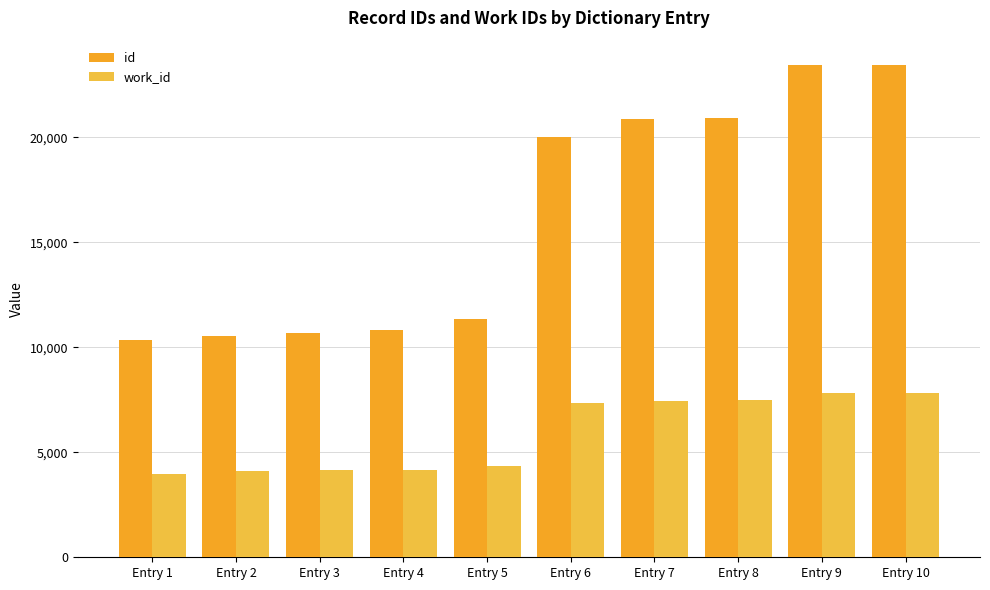

What is the difference between the second highest and second lowest values in the work_id series?

3717